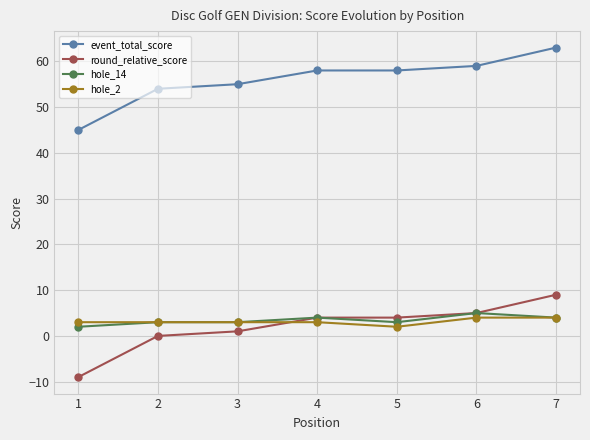

The value of event_total_score at 2 is 54. True or false?

True